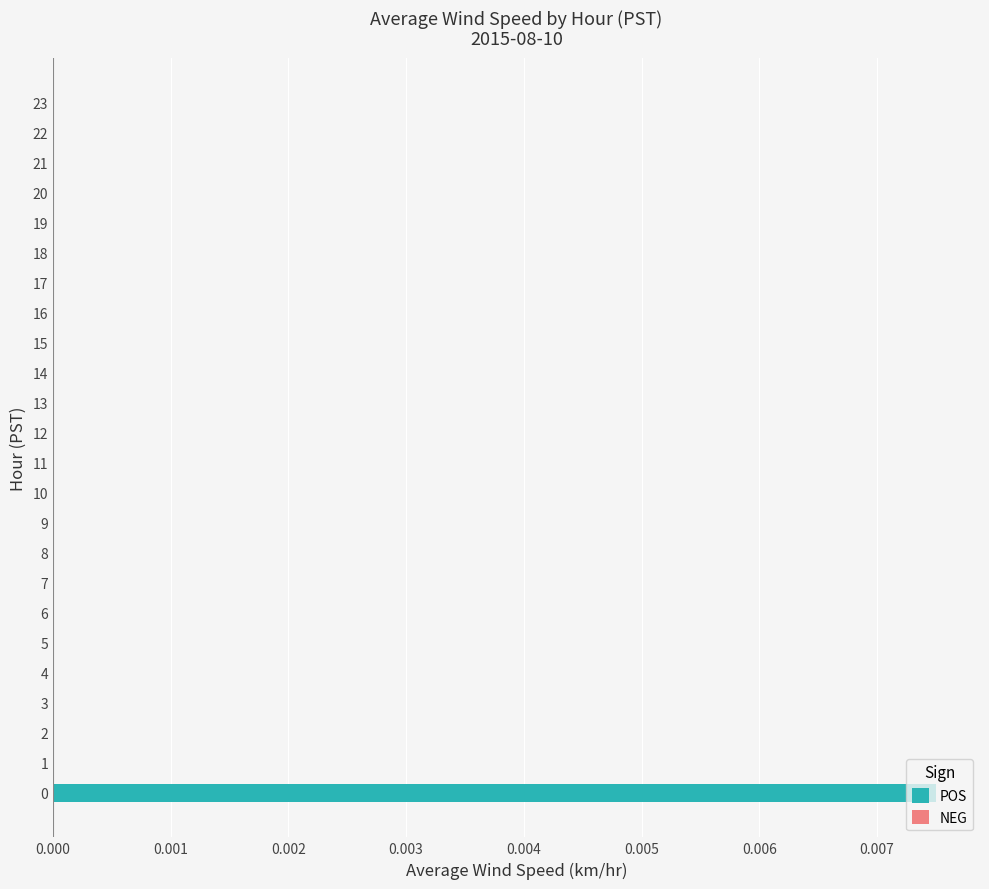

The chart shows a value of 0.0 at 7. True or false?

True